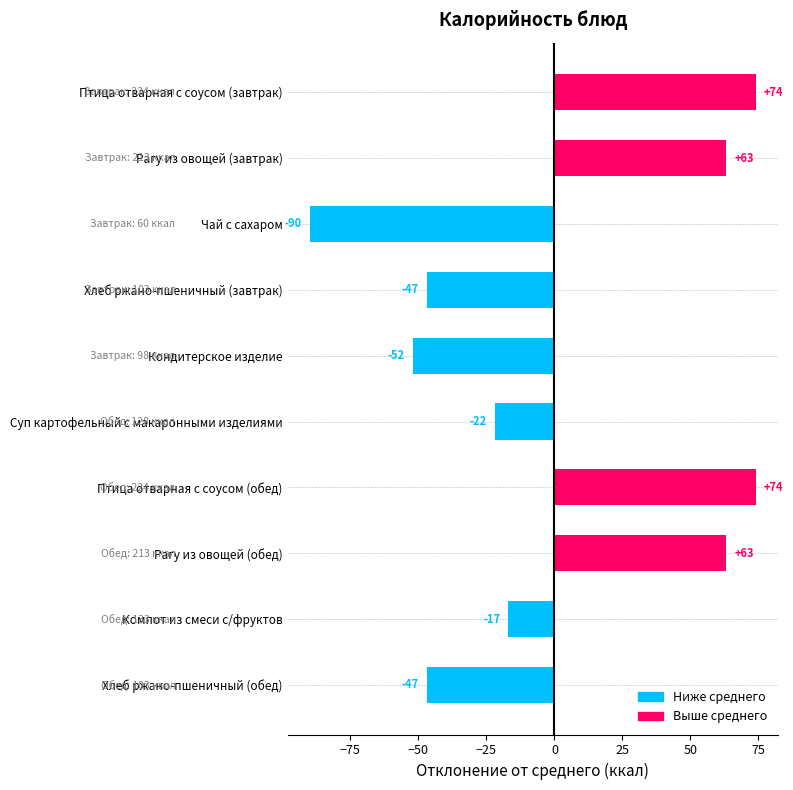

What is the label of the 10th bar from the bottom?

Птица отварная с соусом (завтрак)